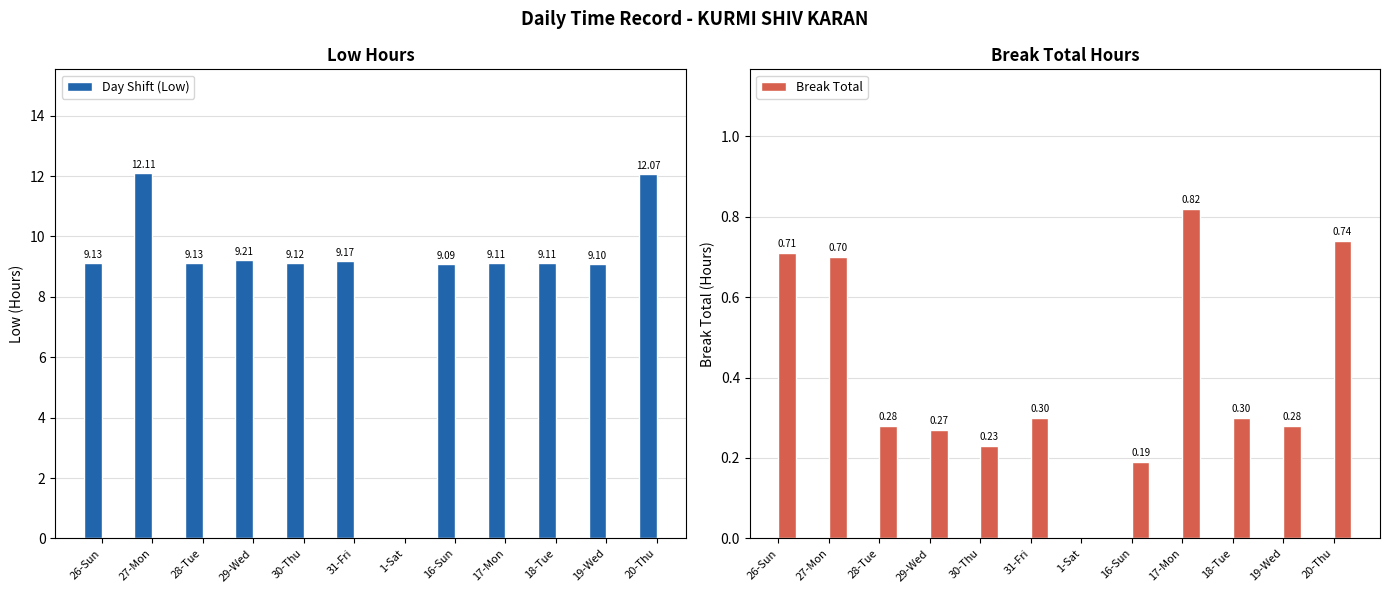

List the series in order of their peak value, lowest first.

Break Total, Day Shift (Low)